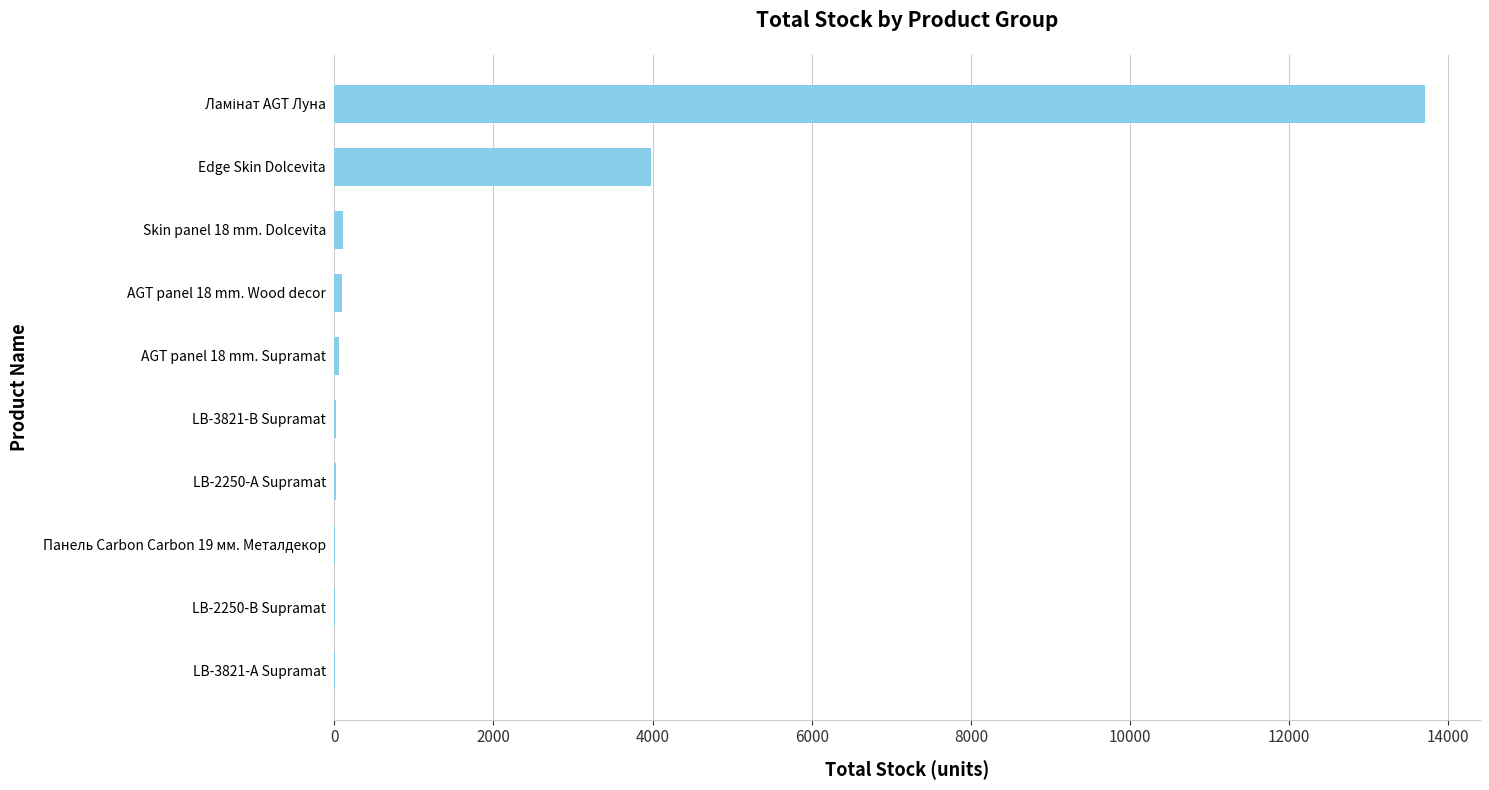

True or false: the data shows 3980 at Edge Skin Dolcevita.

True